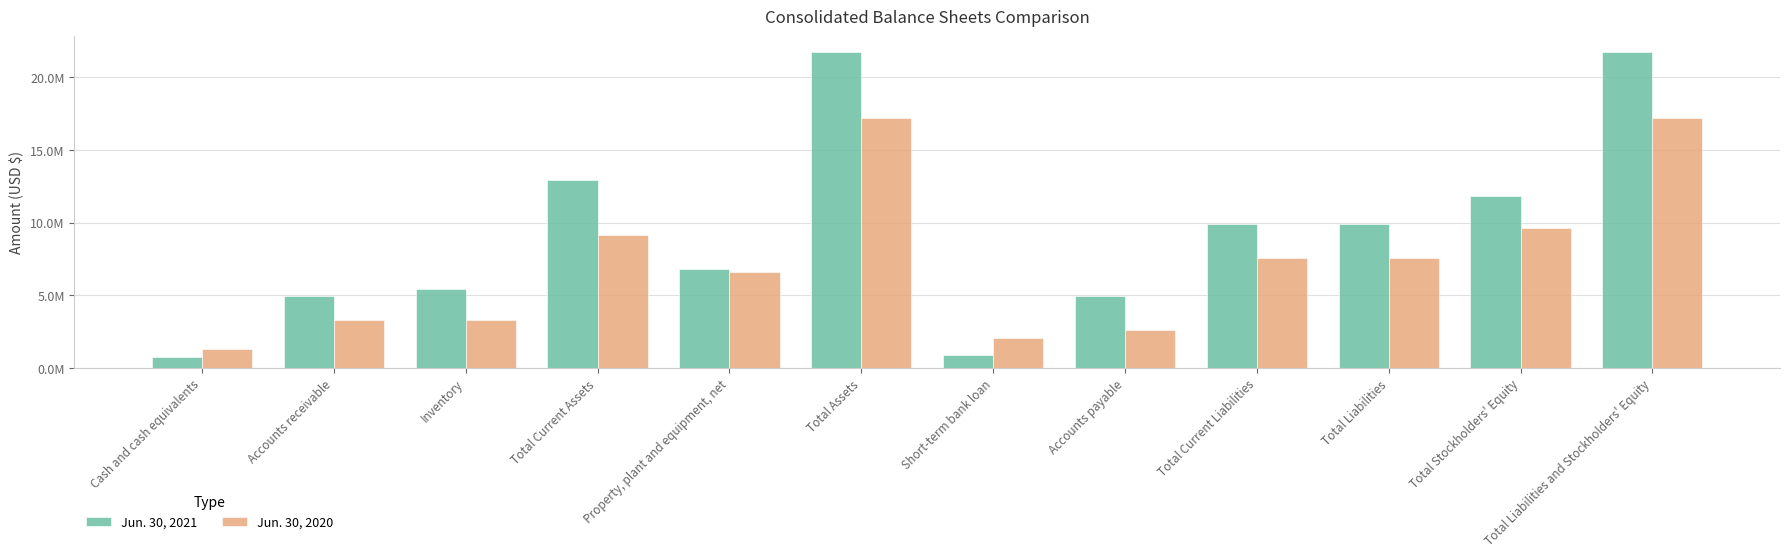

Is the value of Jun. 30, 2021 at Inventory greater than the value of Jun. 30, 2020 at Accounts receivable?

Yes